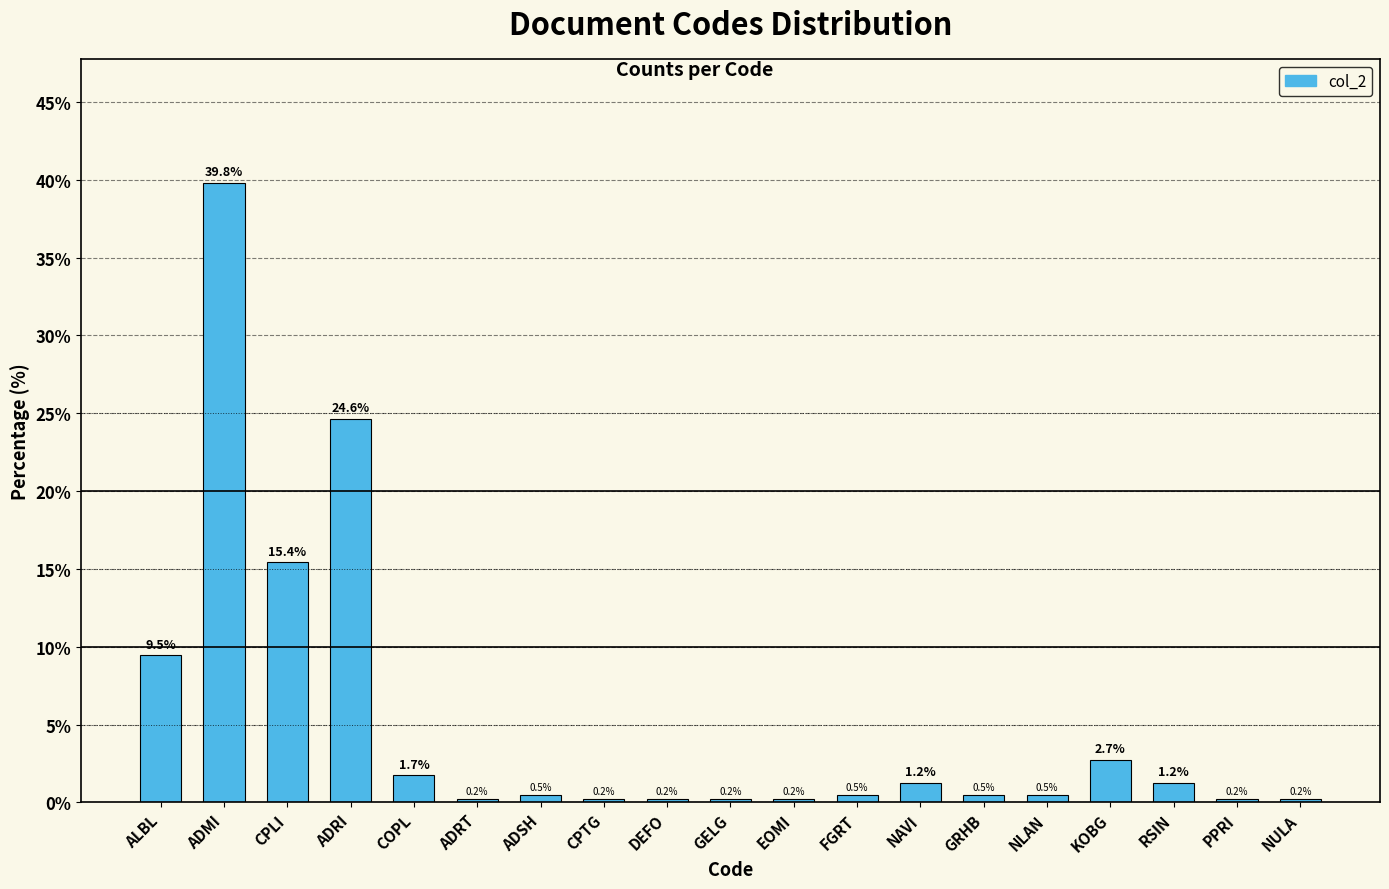

At which category does the chart reach its peak across all series?

ADMI